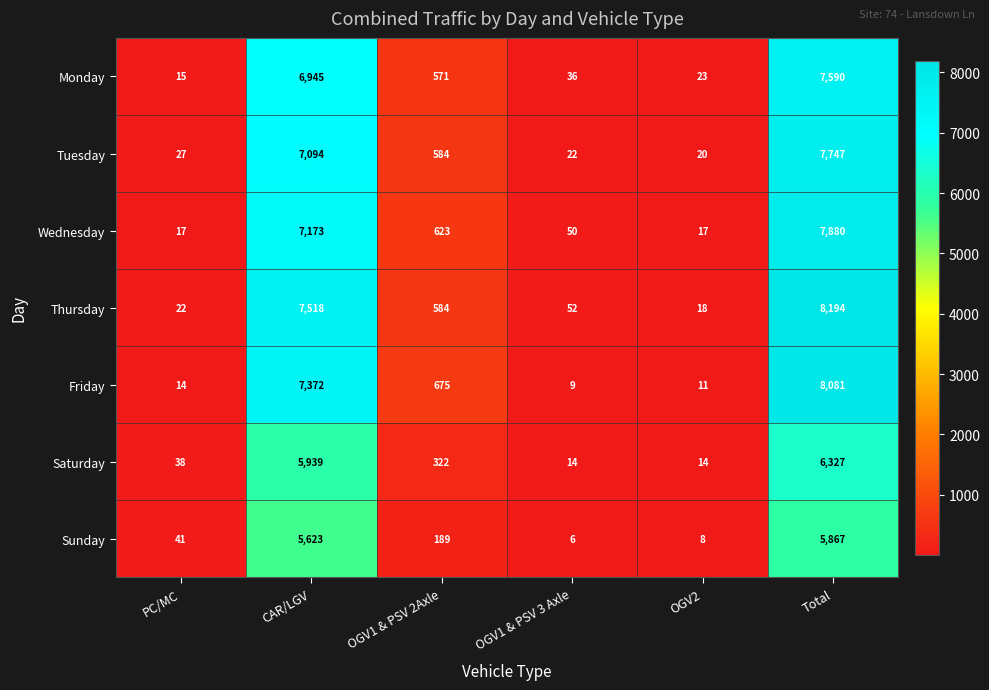

Which series has the largest total across all categories?

Thursday